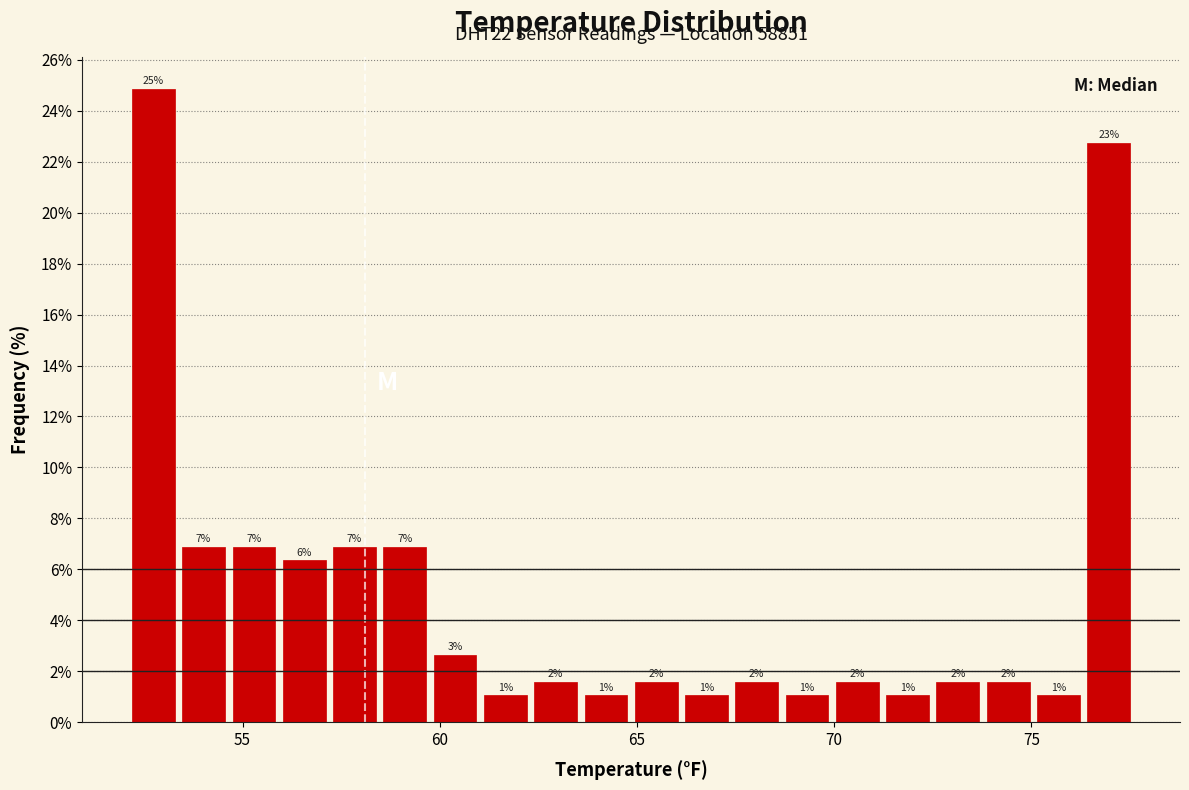

Around what value on the x-axis is the tallest bar? Give the approximate position of its centre, as read against the axis.

52.5